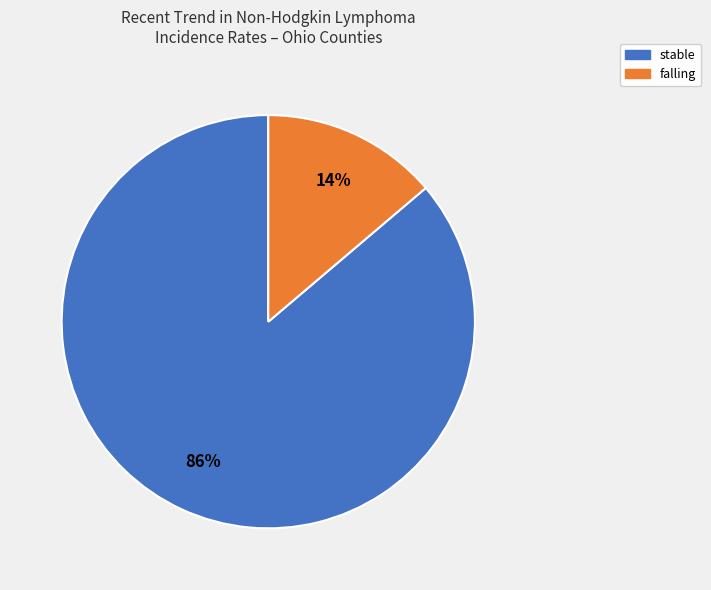

To the nearest percent, what is the difference between the largest and smallest slice percentages?

72%